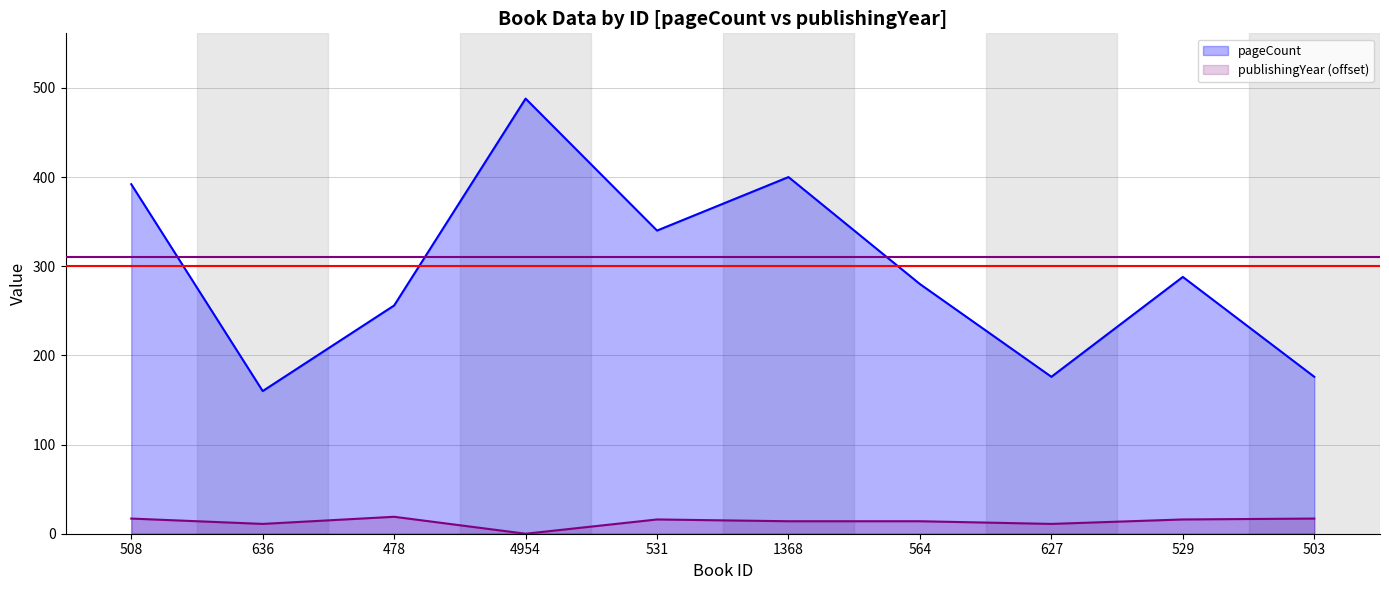

True or false: pageCount has a value of 340 at 531.

True